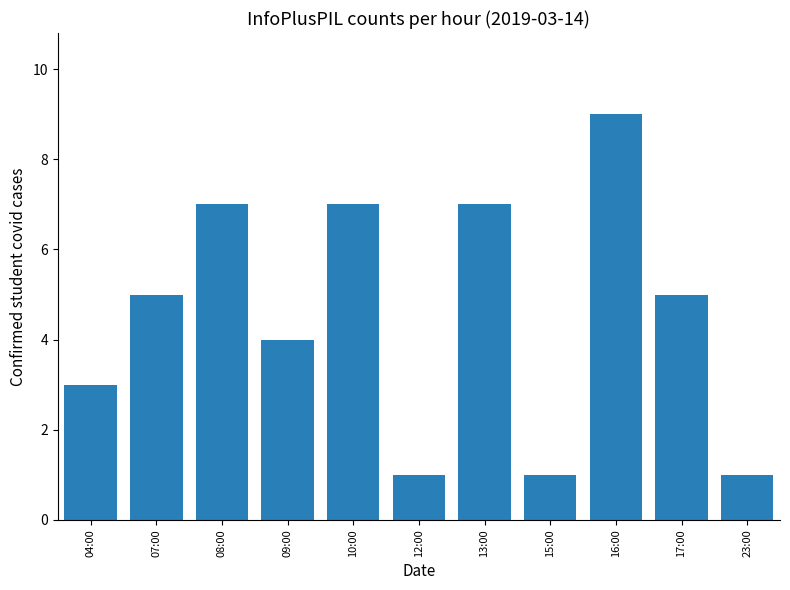

What is the greatest value displayed?

9